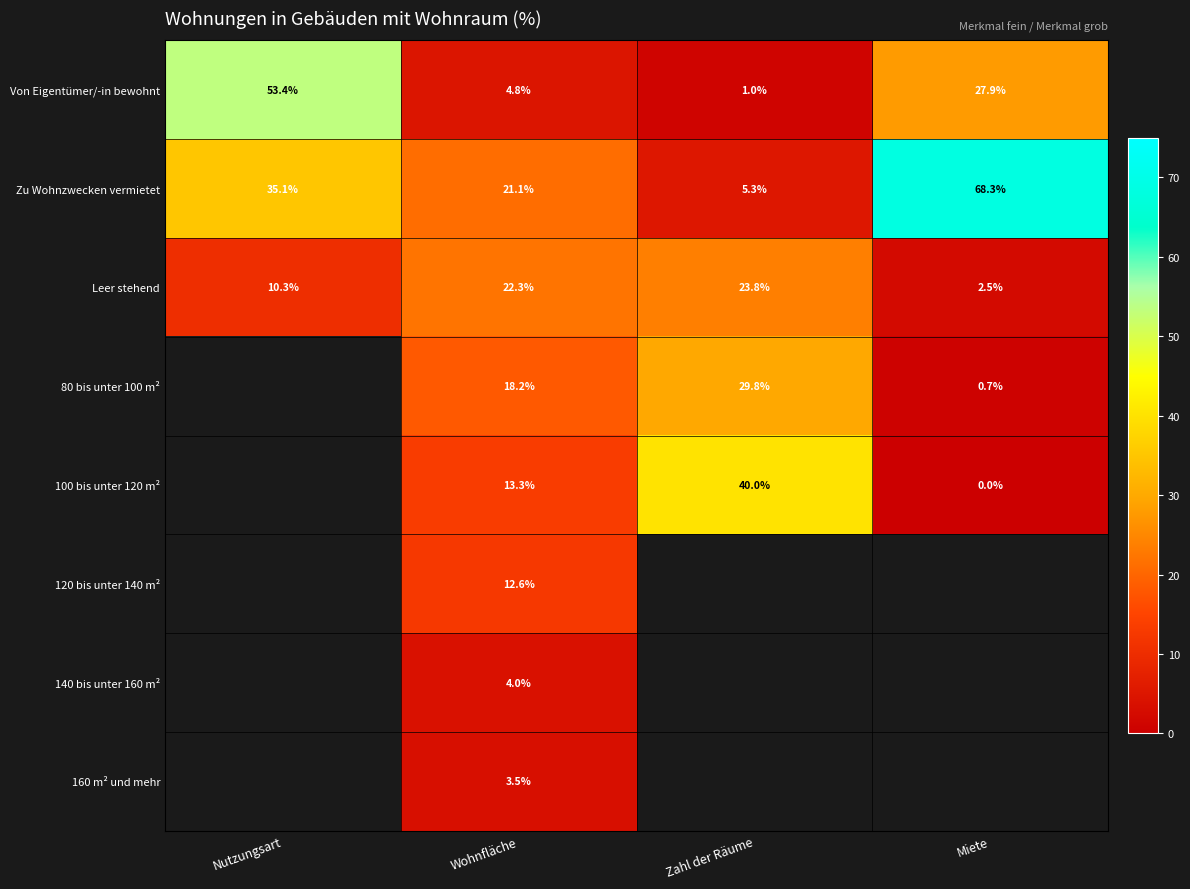

Between Miete and Zahl der Räume, which is larger?

Miete